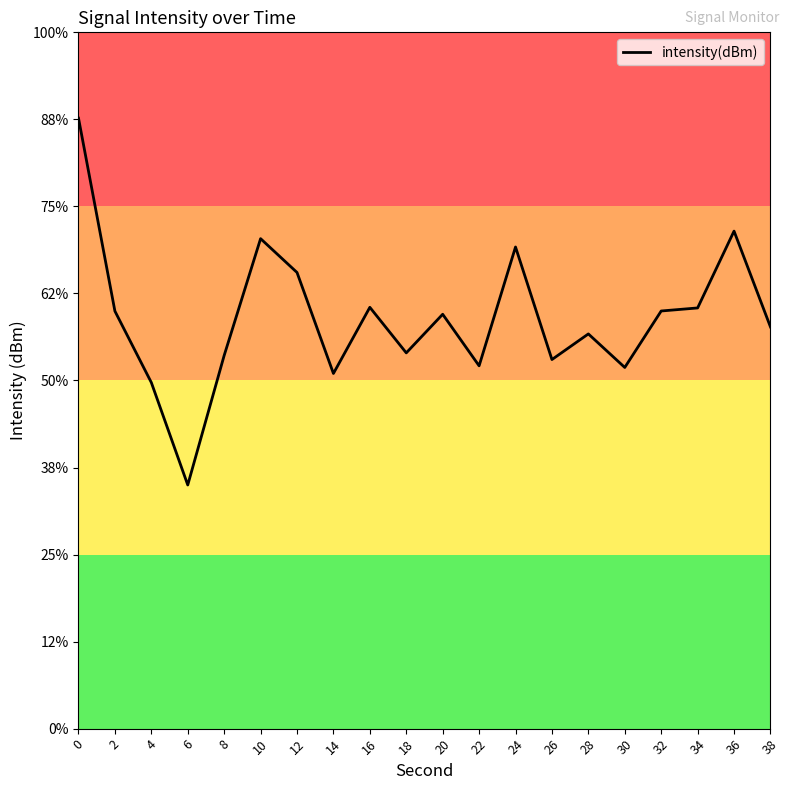

How many points are lower than both their immediate neighbors (excluding endpoints)?

6